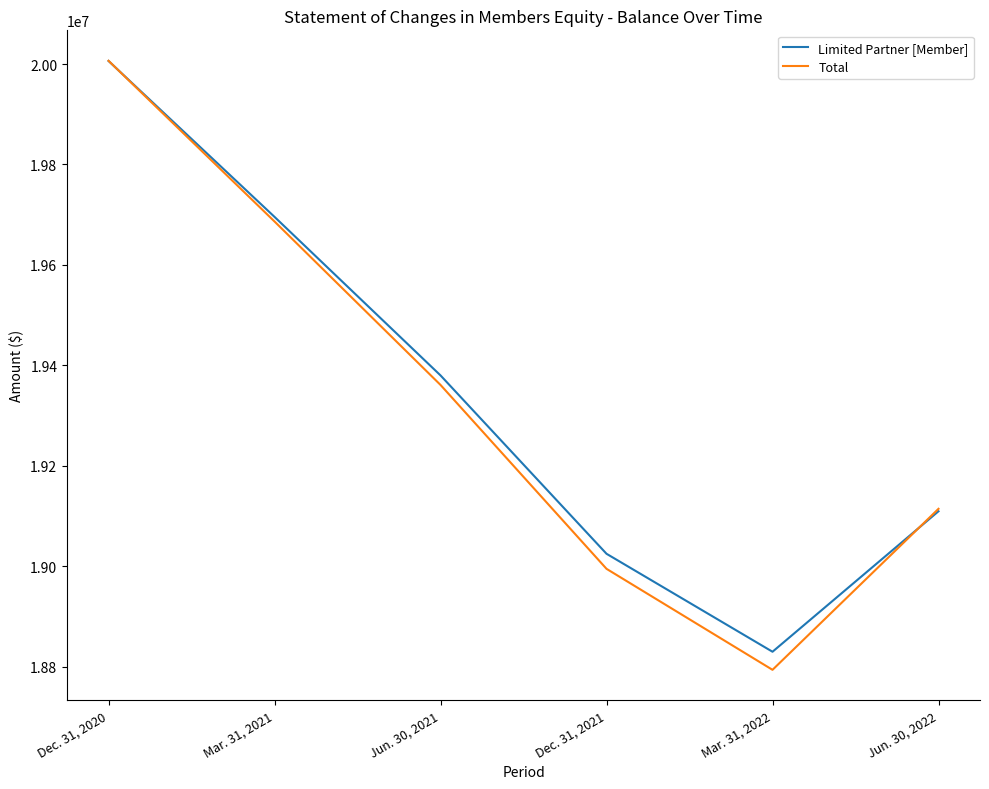

What is the difference between the maximum and minimum values in the Total series?

1212745